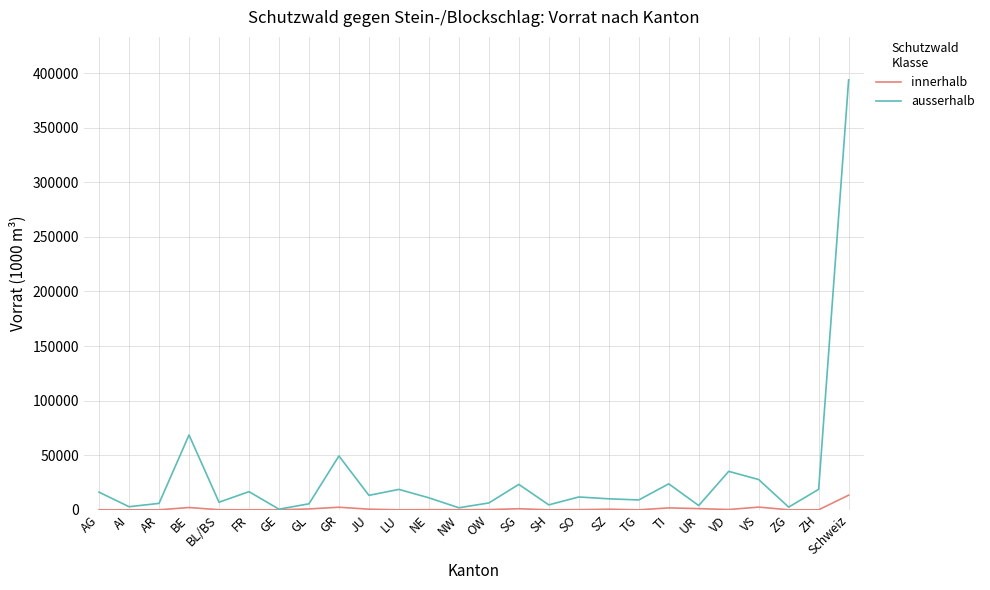

What are all the series names shown in the legend?

innerhalb, ausserhalb